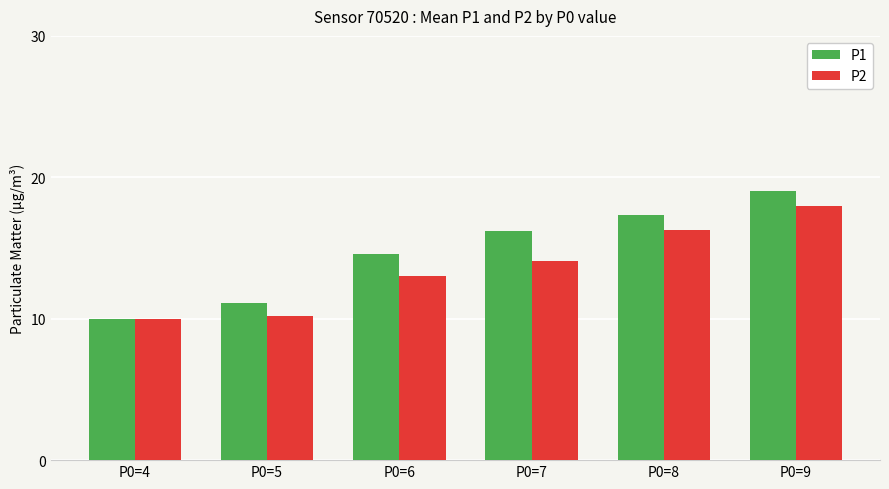

What is the sum of all P2 values?

81.6